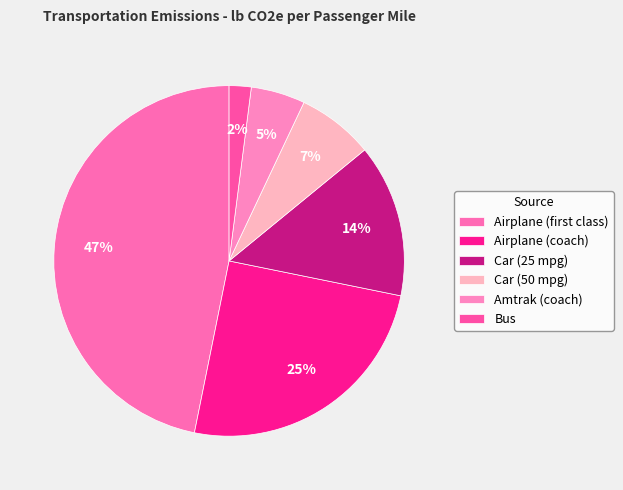

What percentage do Amtrak (coach) and Airplane (coach) together represent?

30.0%